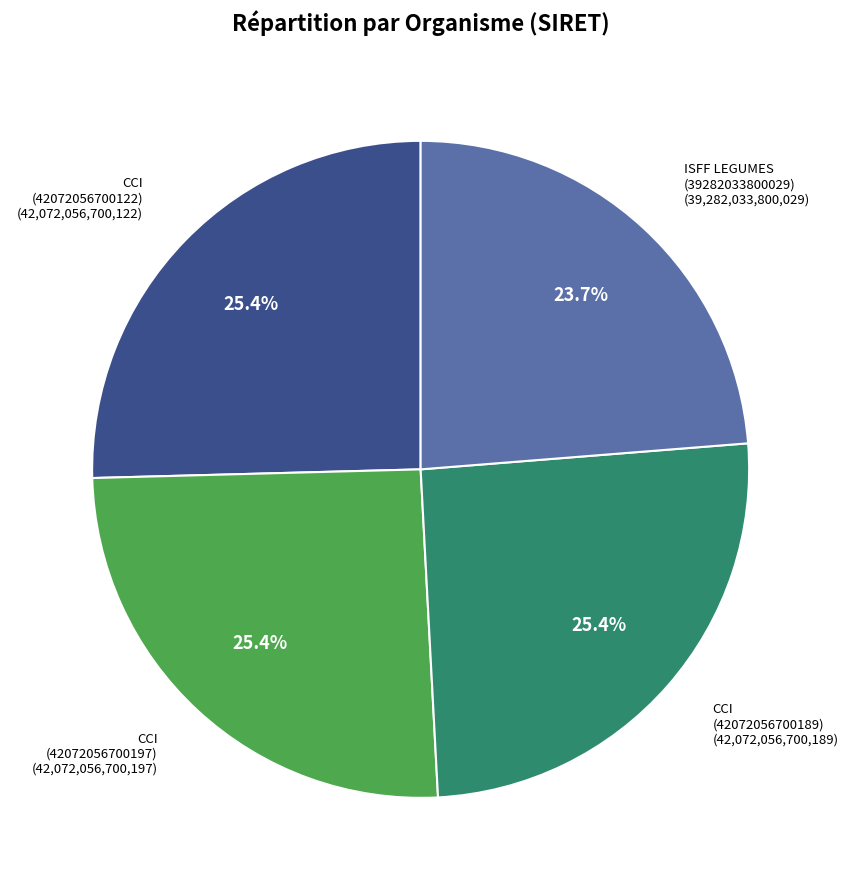

Is there a majority slice in this chart?

No